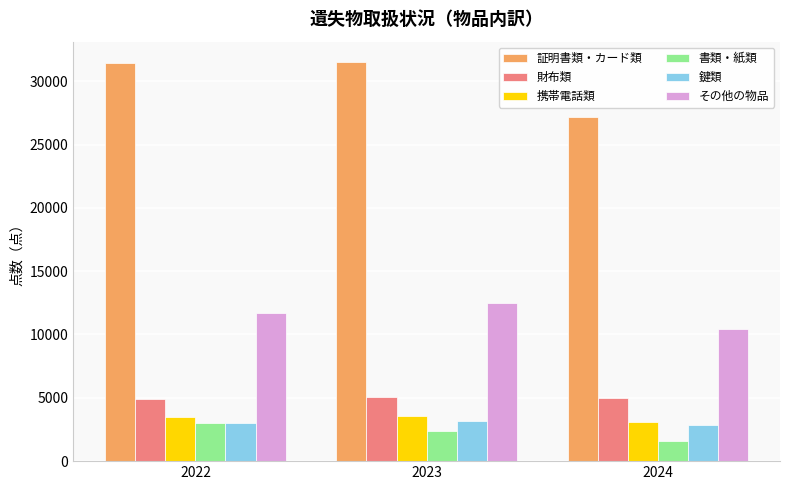

Is it true that 財布類 equals 4957 at 2024?

True